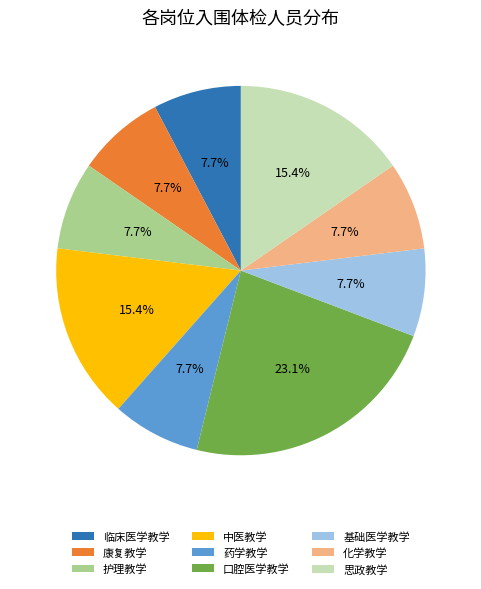

Combined, what portion of the pie is 基础医学教学 and 化学教学?

15.4%